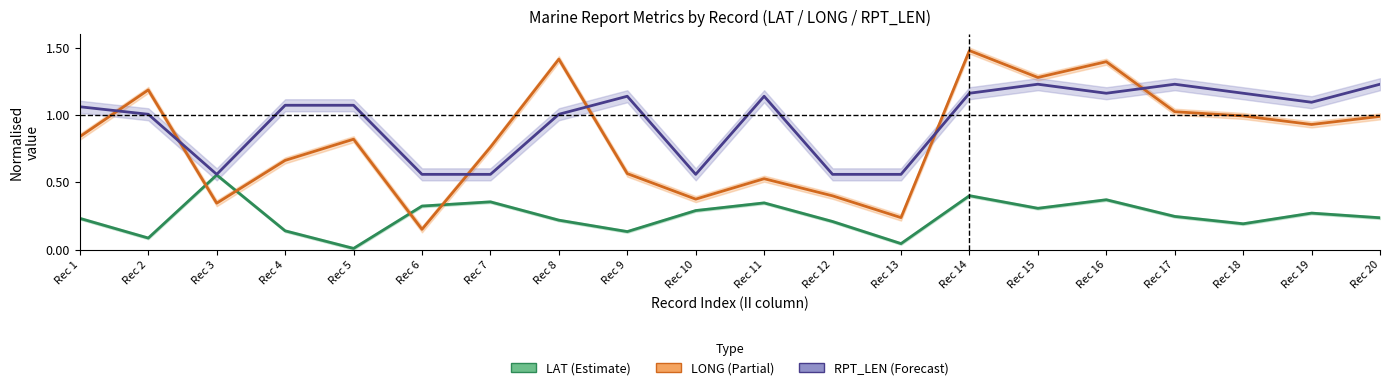

After their last crossing, which series has the higher values: RPT_LEN mean or LONG mean?

RPT_LEN mean